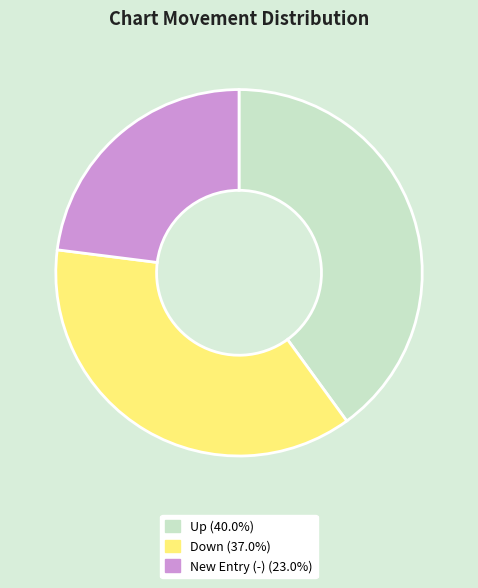

What is the ratio of the value at Up (40.0%) to the value at Down (37.0%)?

1.1